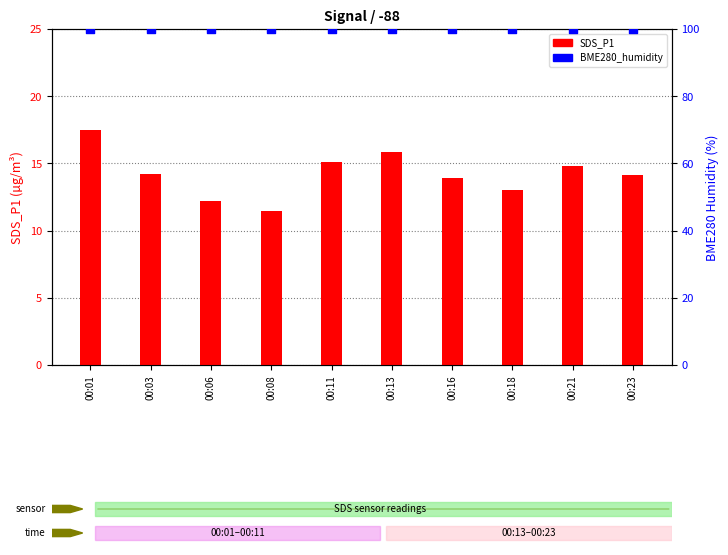

Which series contains the highest Y value?

BME280_humidity